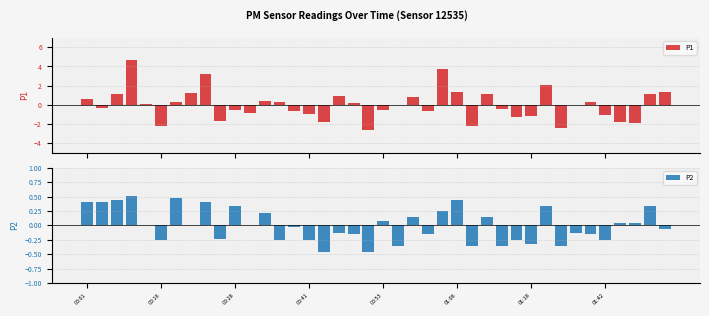

How many data points in P2 are less than 0?

20